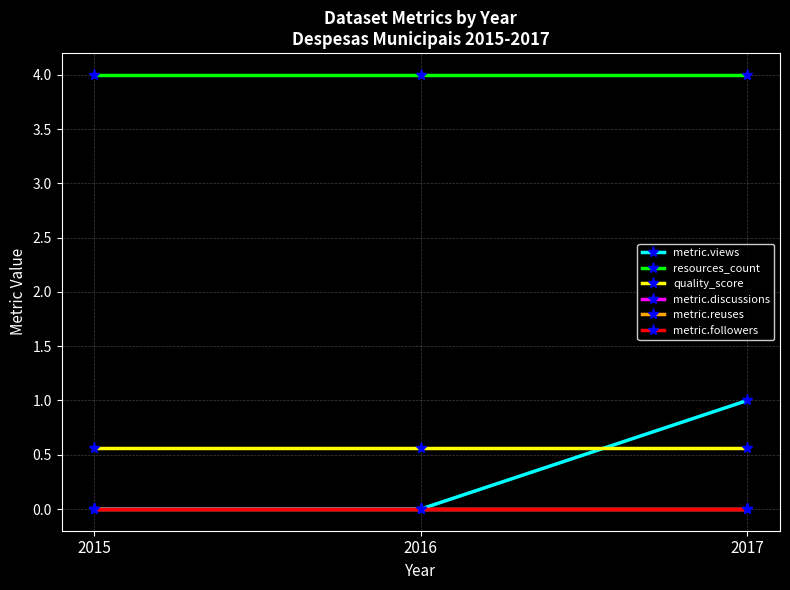

Is this an area chart (filled region under the line)?

No